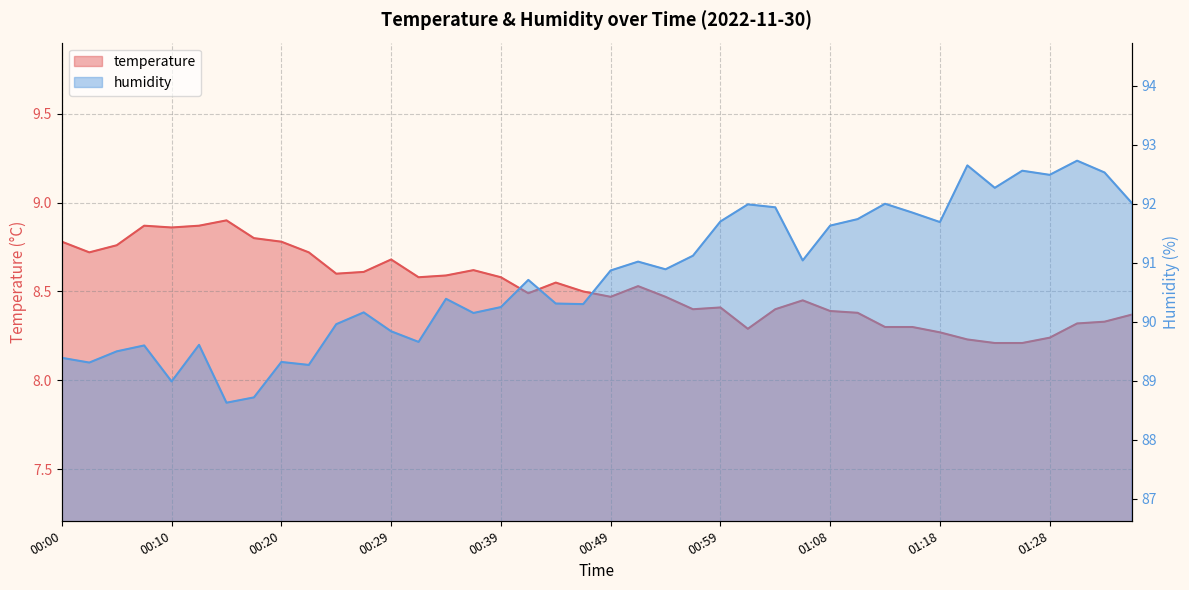

Rank the series by their average value, from highest to lowest.

humidity, temperature